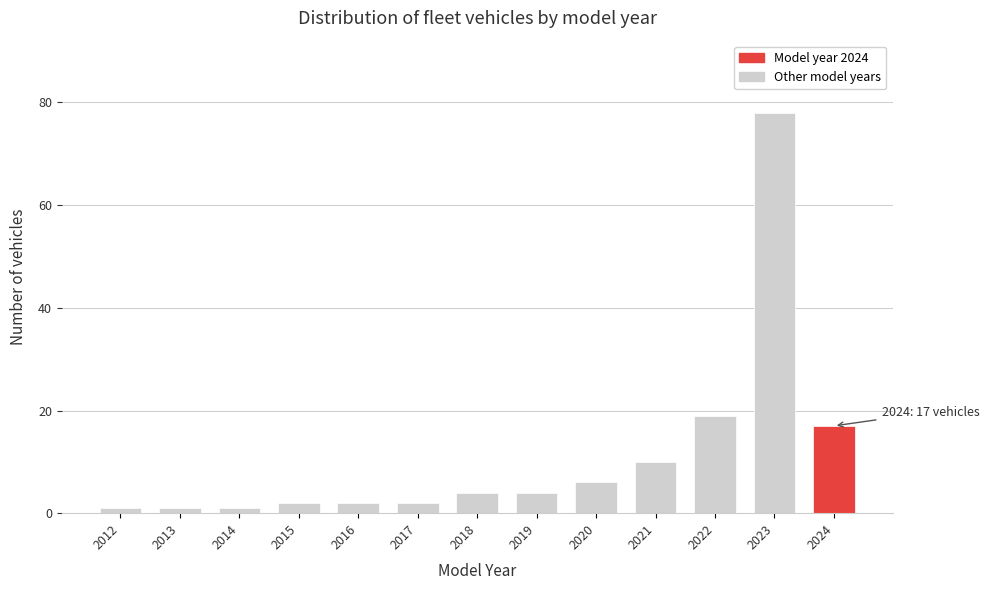

Reading left to right, what are all the values shown in this chart?

1	1	1	2	2	2	4	4	6	10	19	78	17